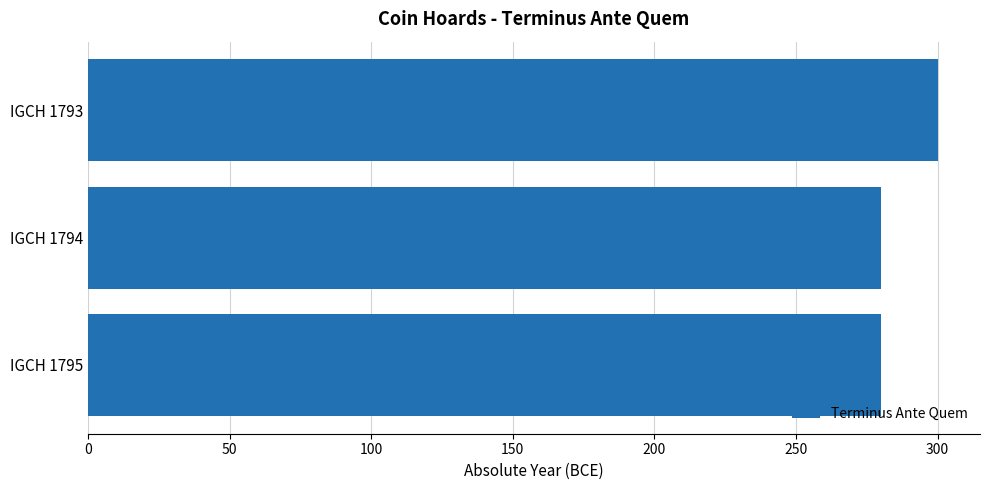

How many values are between 280 and 300?

3